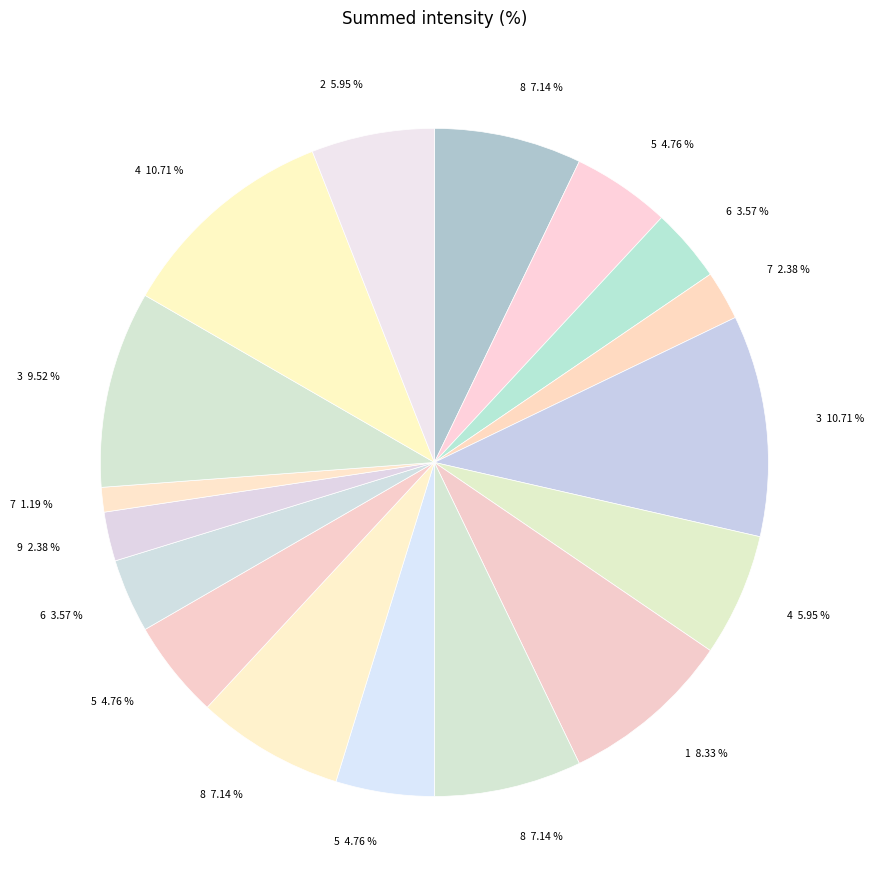

How many segments does this pie chart have?

17